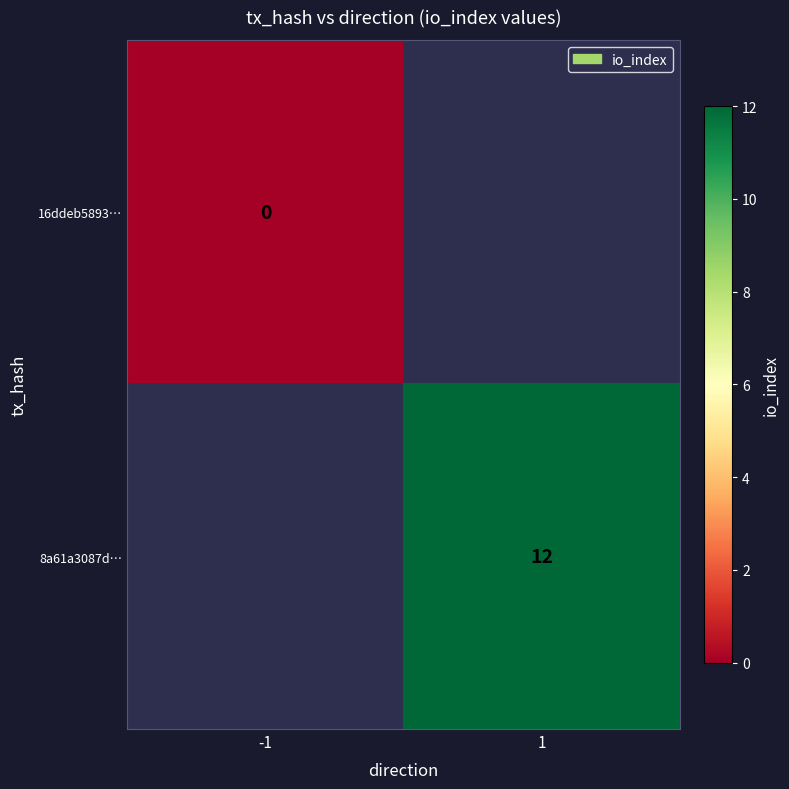

At which label does 8a61a3087d… reach its peak?

-1